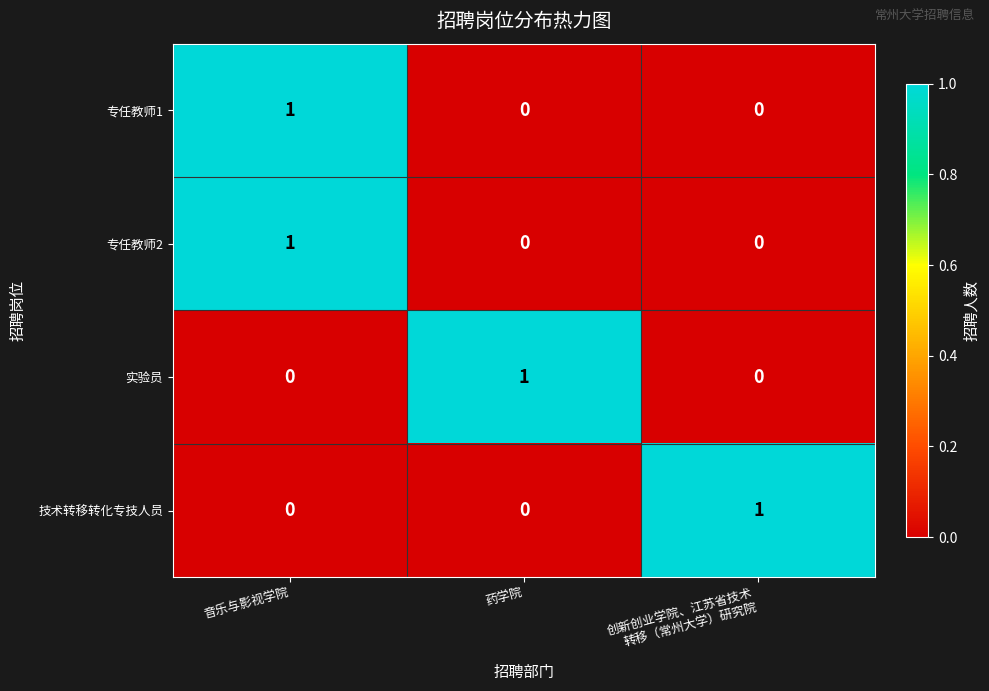

The 实验员 series shows -1 at 音乐与影视学院. True or false?

False